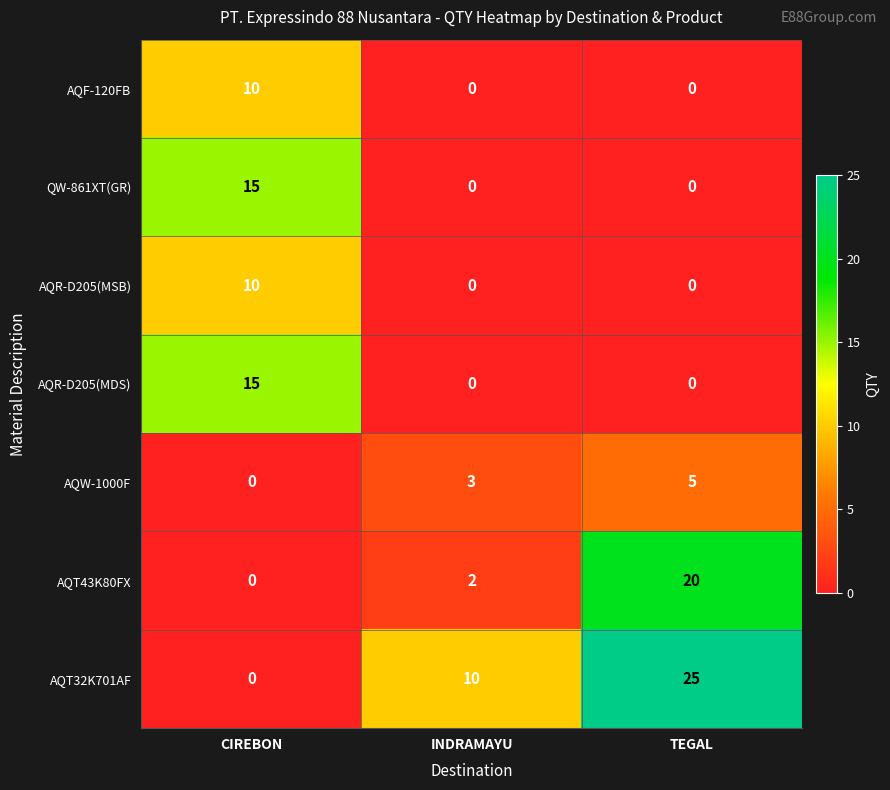

At how many categories does at least one series exceed 23?

1